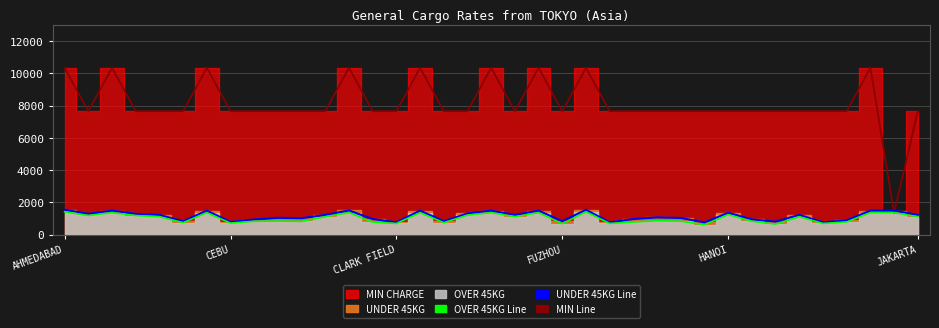

In MIN CHARGE, how many points are lower than both neighbors (excluding endpoints)?

4